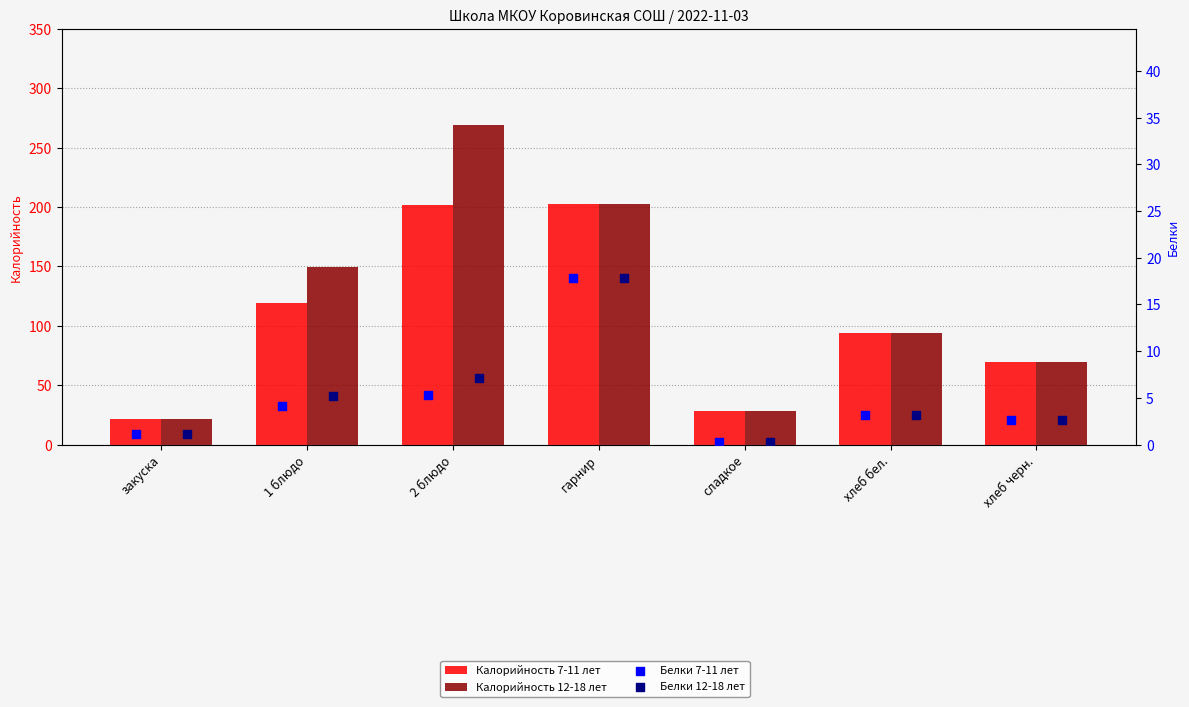

What is the total value across all series at гарнир?

441.6